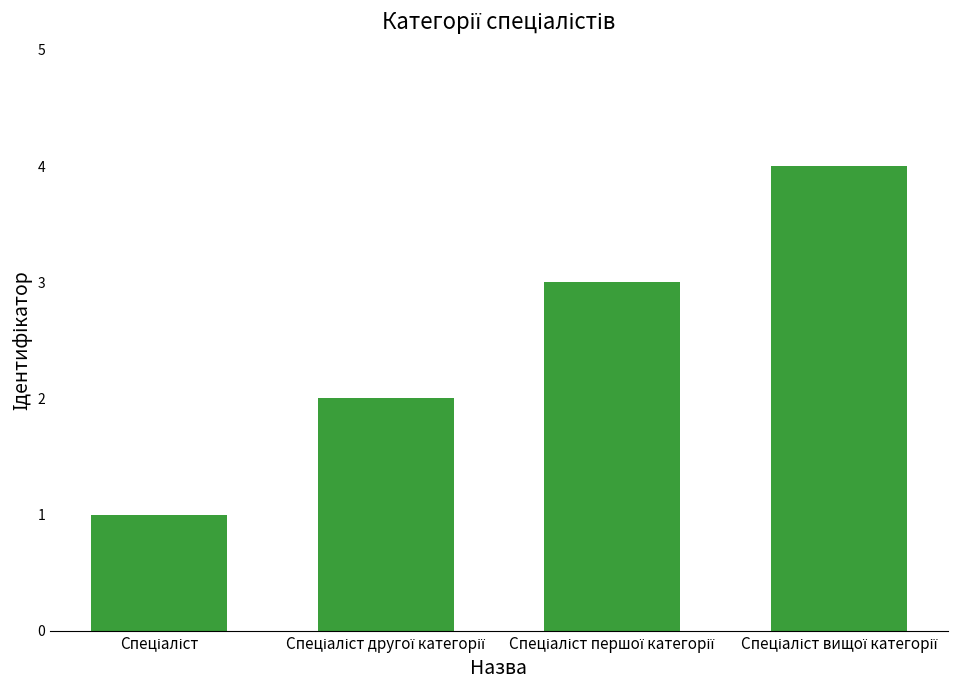

What is the difference between the maximum and minimum values?

3